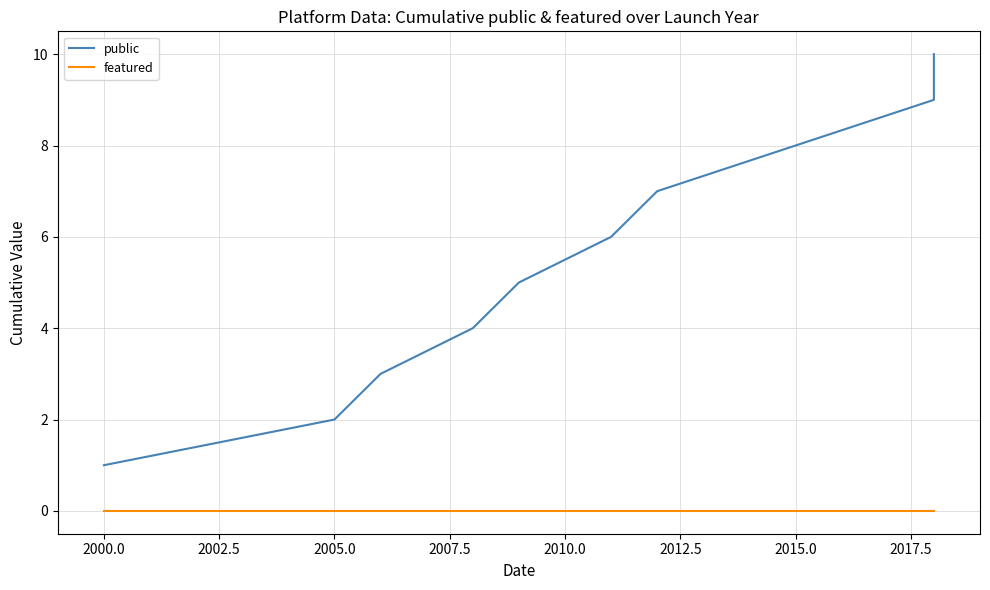

Reading left to right, what are all the values shown in this chart?

public: 1	2	3	4	5	6	7	8	9	10
featured: 0	0	0	0	0	0	0	0	0	0